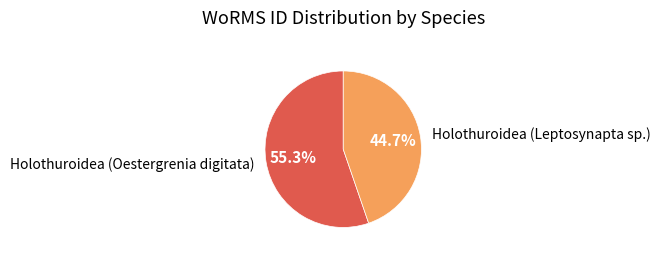

How many segments does this pie chart have?

2